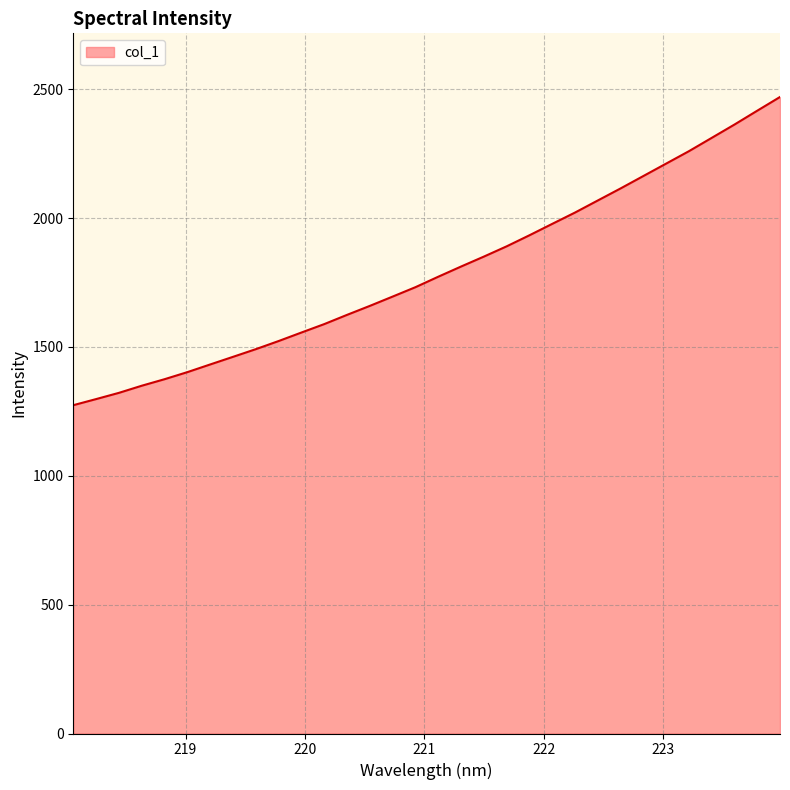

What is the maximum value shown in the chart?

2470.1